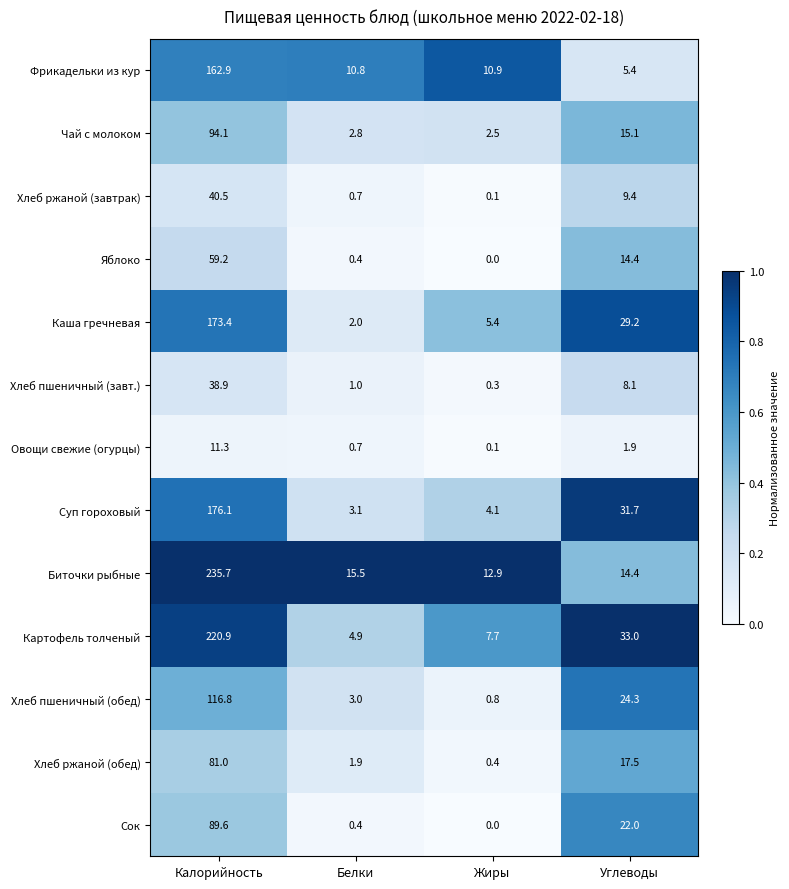

List the labels in order of Сок value, smallest first.

Жиры, Белки, Углеводы, Калорийность